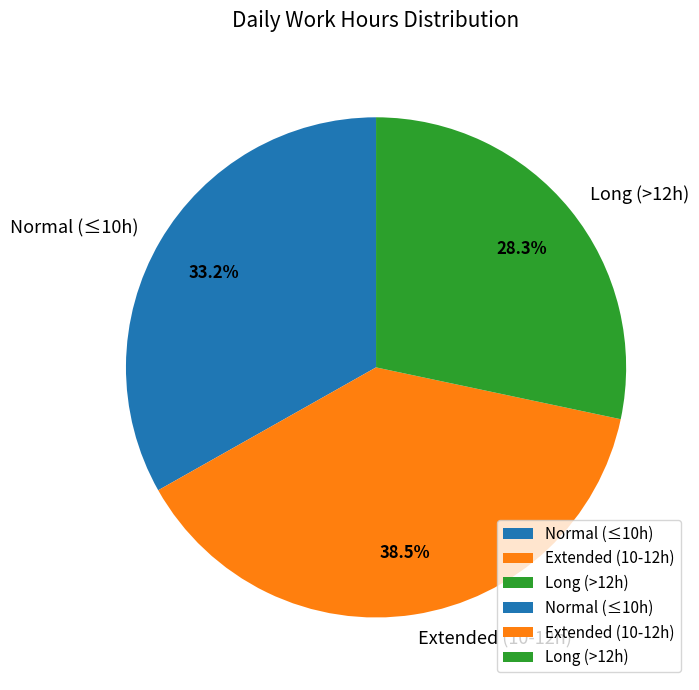

Which slice is the smallest?

Long (>12h)